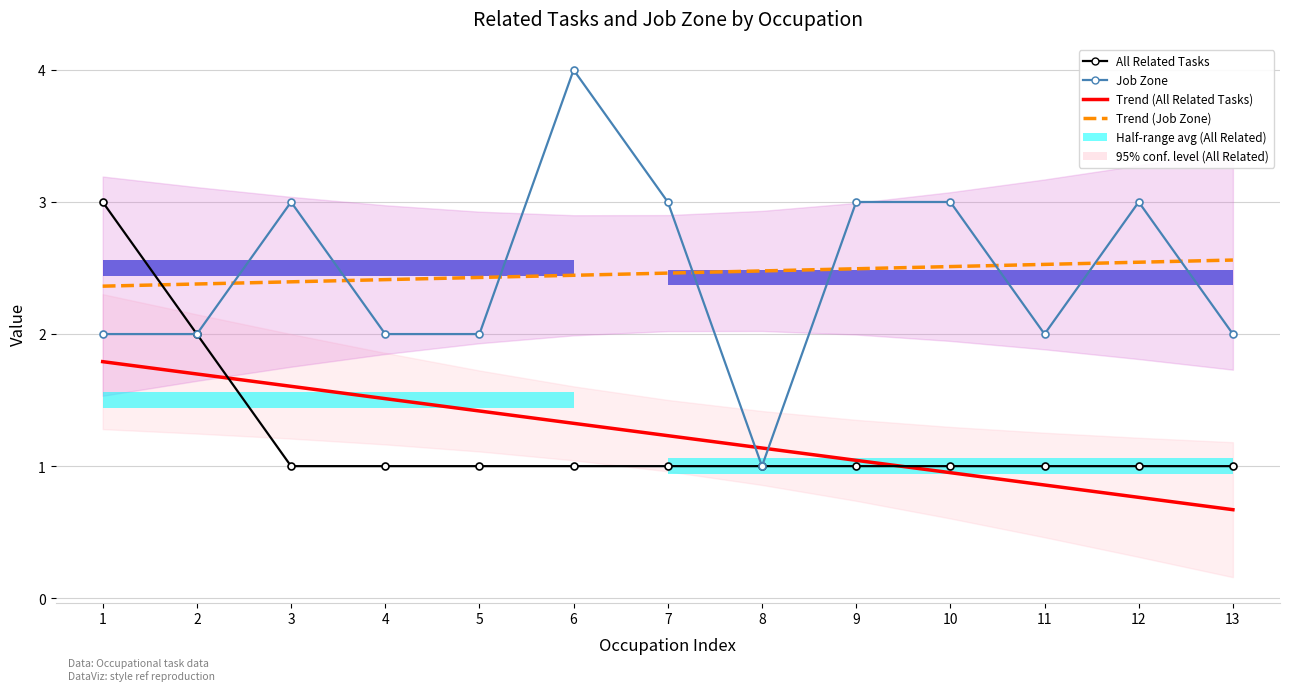

Which has a higher value, 10 or 13?

10